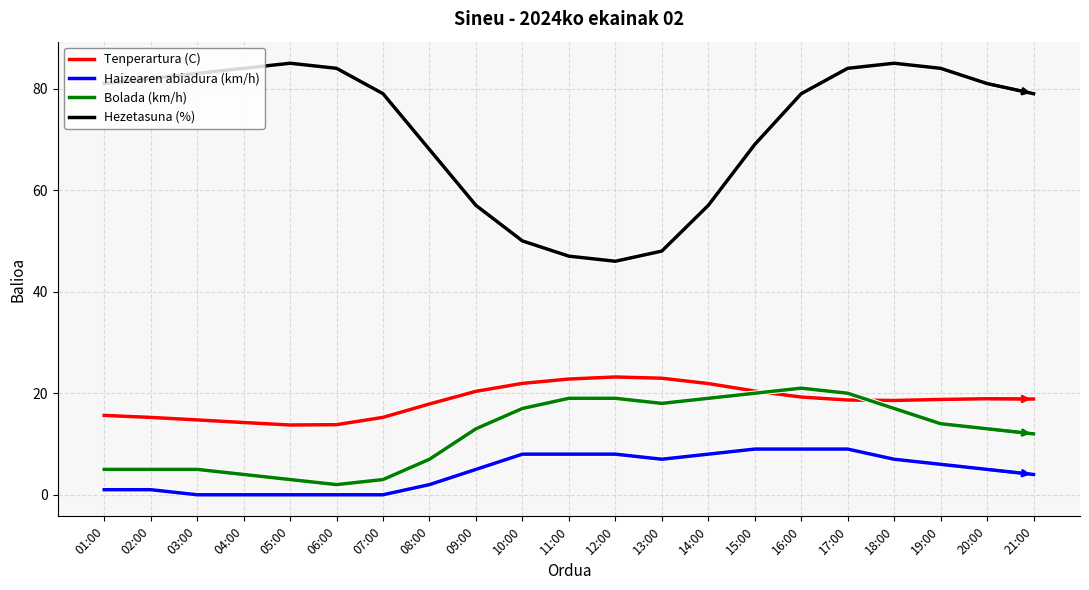

Which series has the widest spread of values?

Hezetasuna (%)